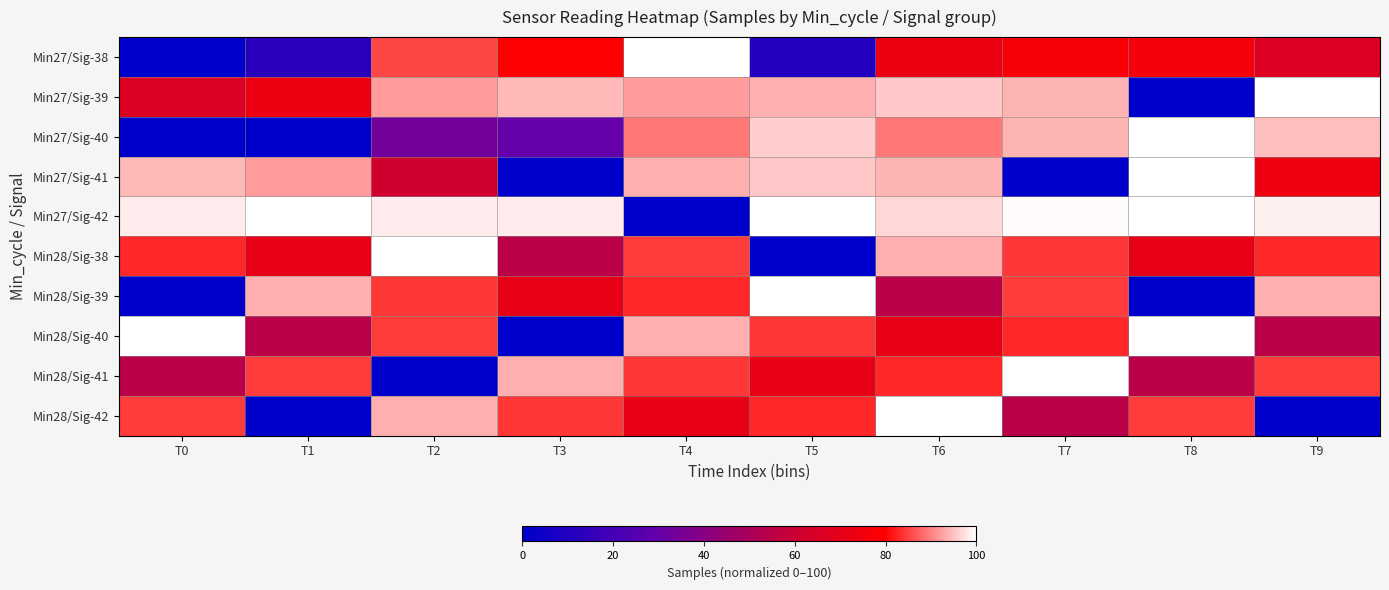

What is the greatest value displayed?

100.0